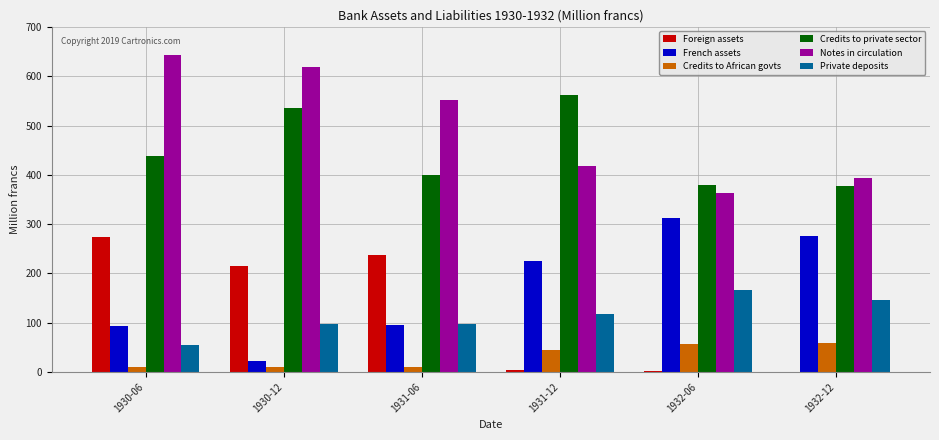

The value of French assets at 1932-06 is 313.0. True or false?

True